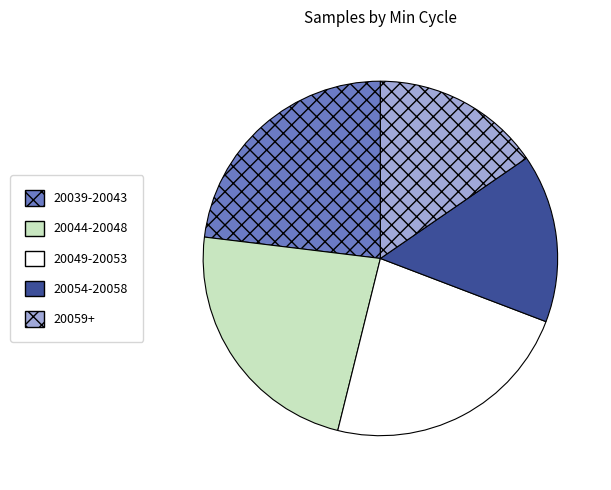

Is it true that 20039-20043 is 15% of the pie?

False